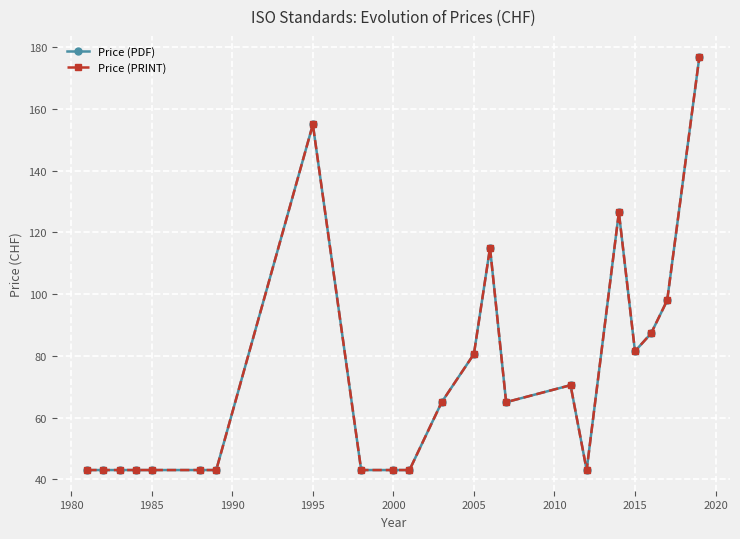

Is this an area chart (filled region under the line)?

No